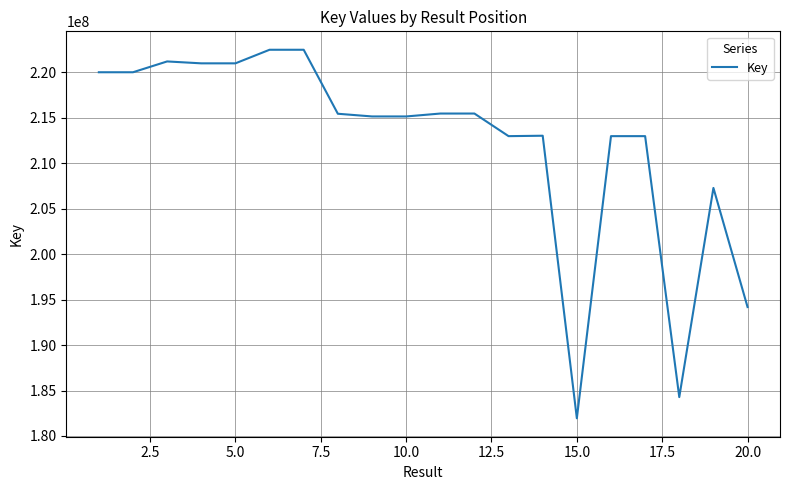

What is the maximum value shown in the chart?

222492869